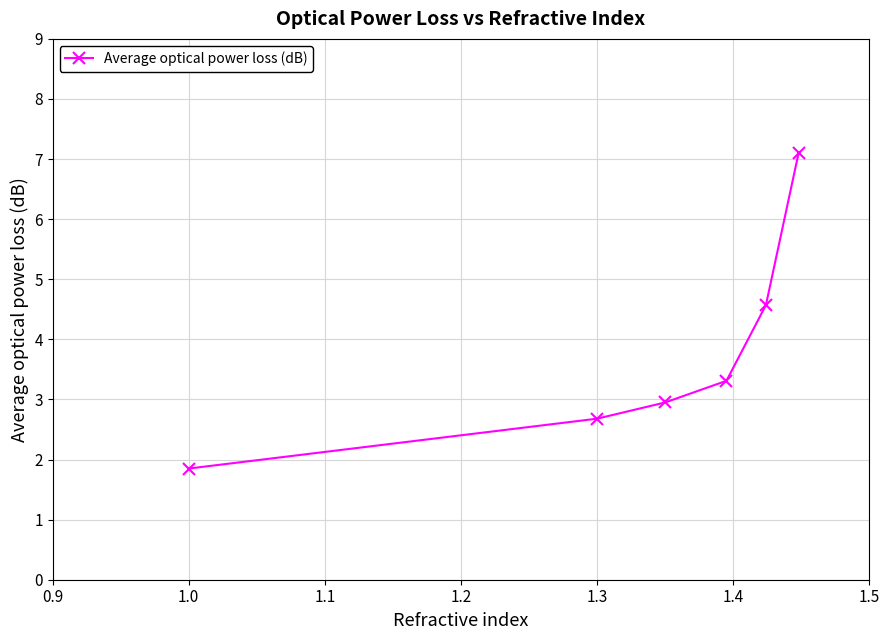

What is the sum of all values?

22.5